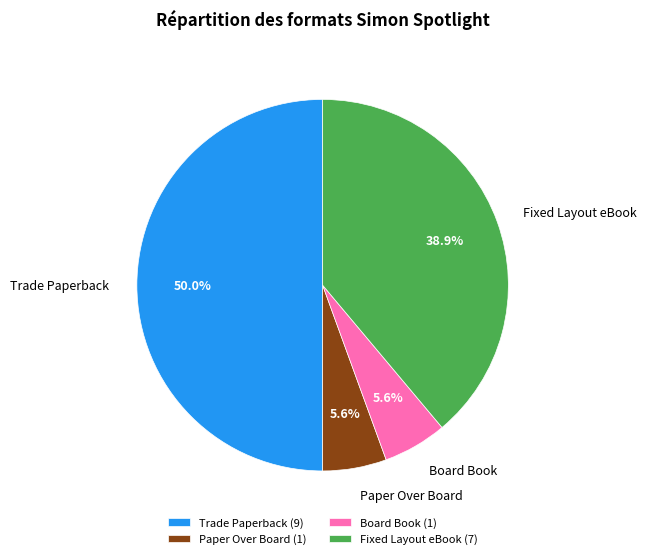

Approximately how many times larger is the value at Paper Over Board compared to Board Book?

1.0